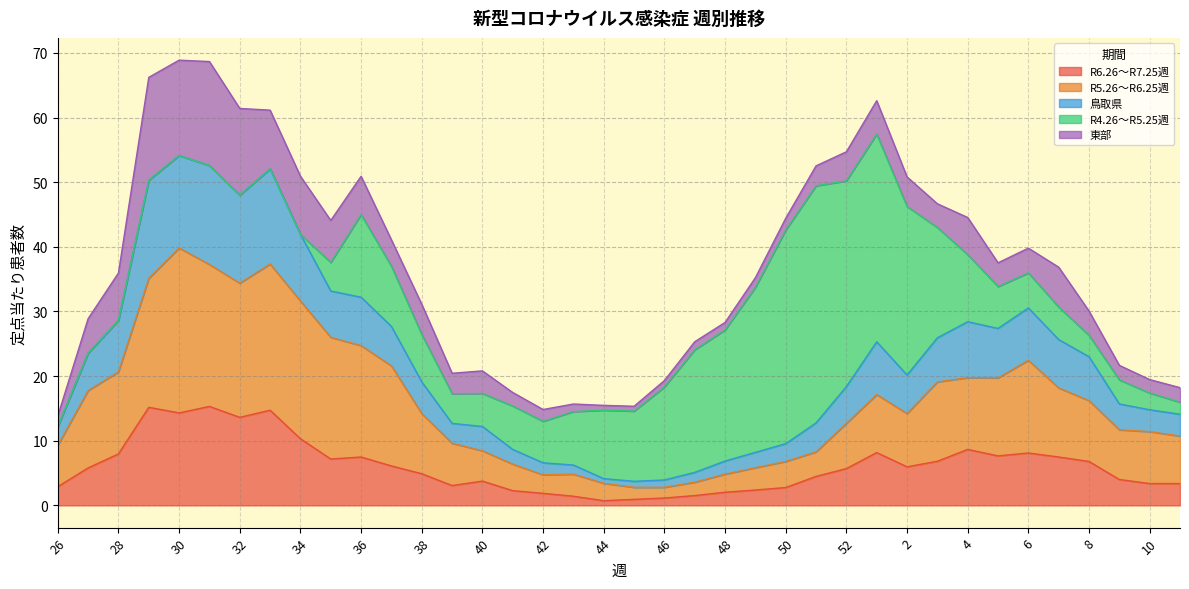

Does the chart have visible grid lines?

Yes